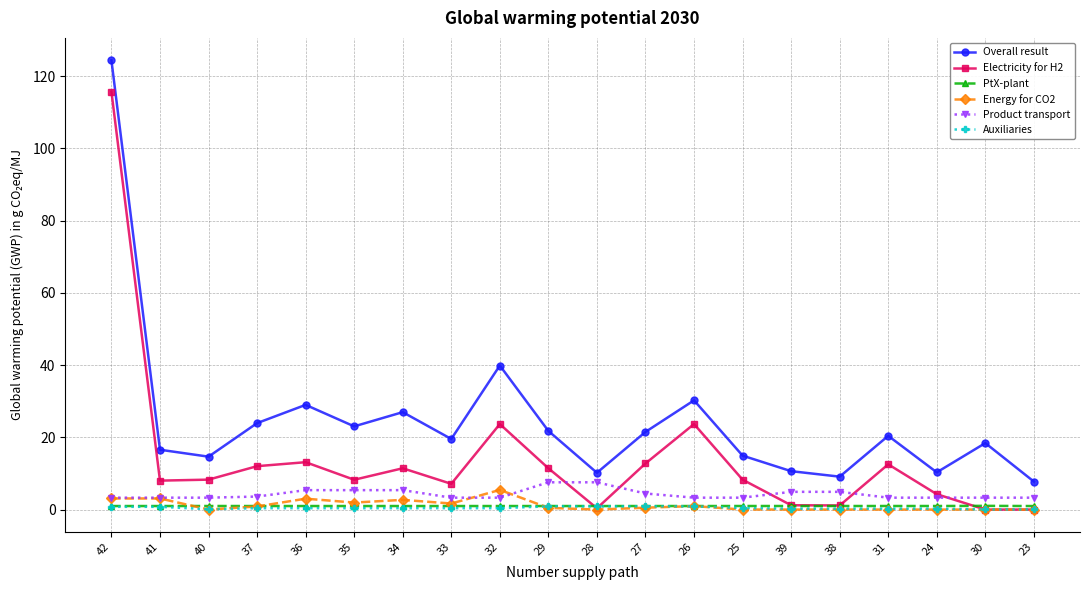

True or false: Electricity for H2 has more than 1 interior local peaks.

True